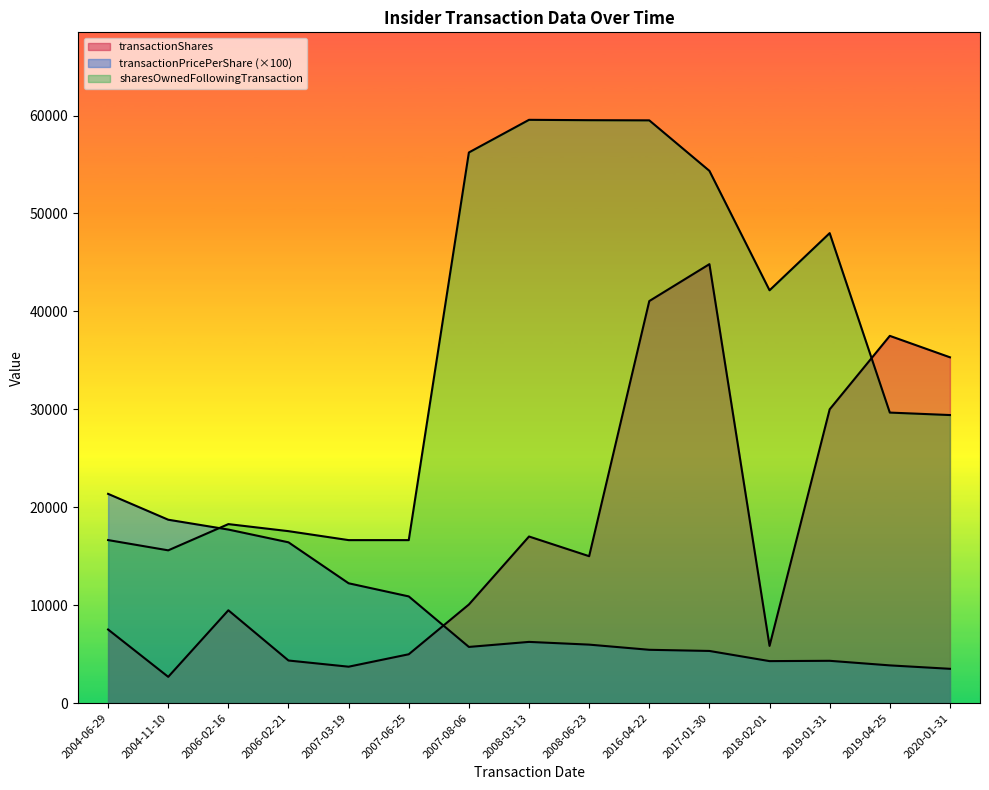

At which label is transactionPricePerShare closest to 12432?

2007-03-19